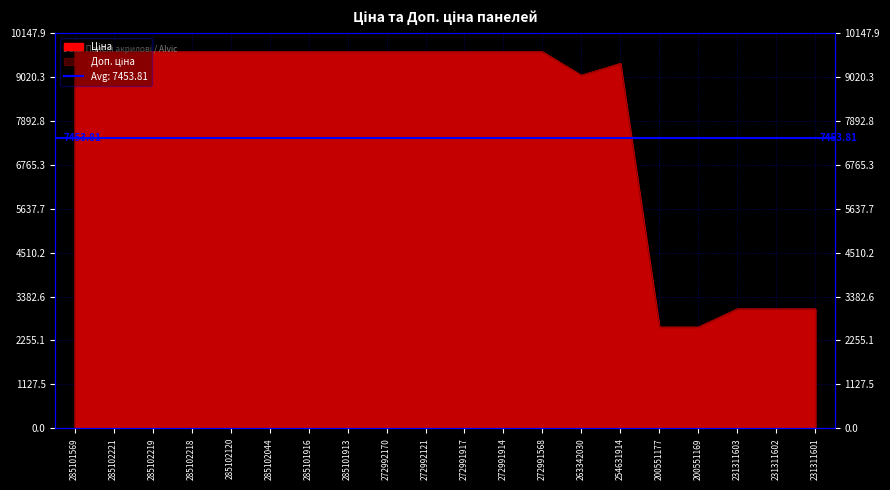

The Ціна series shows 809.2 at 200551169. True or false?

False